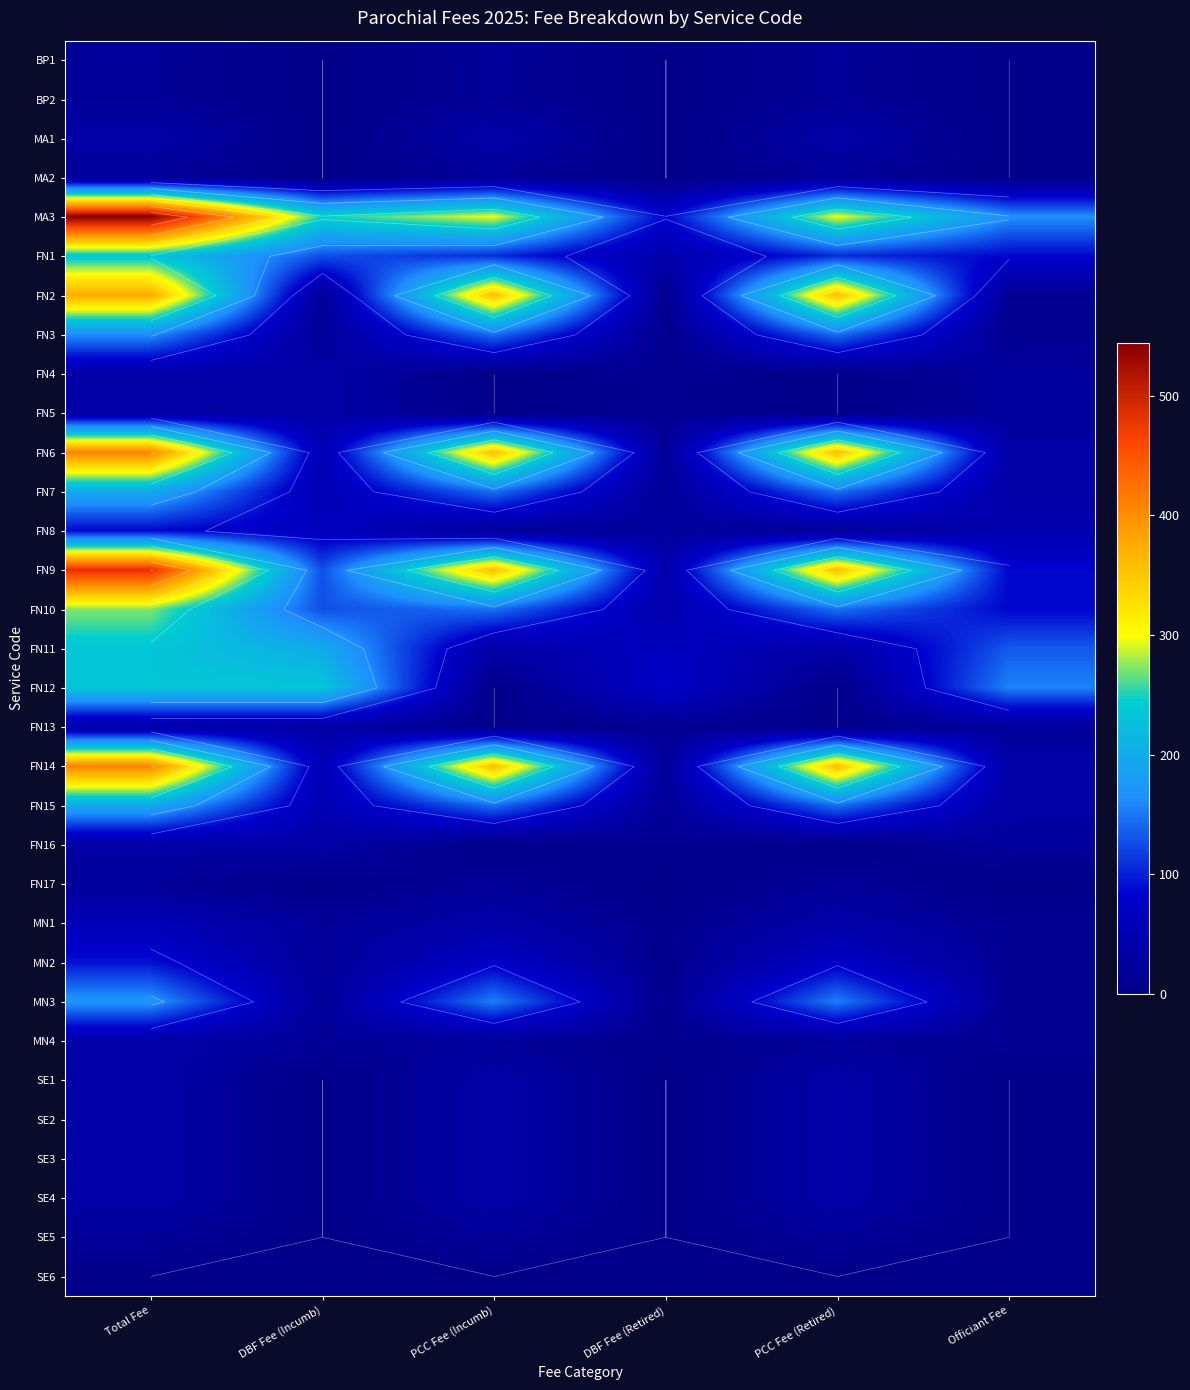

What is the sum of the SE1 values at Total Fee and PCC Fee (Incumb)?

74